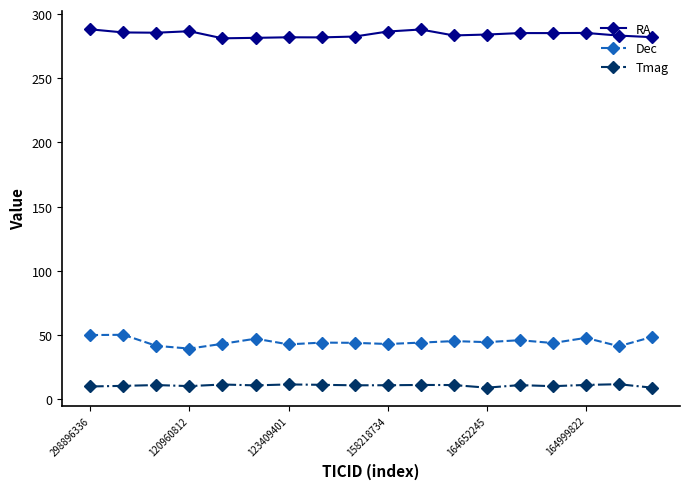

What is the value of the RA point at the 8th from the left?

281.8